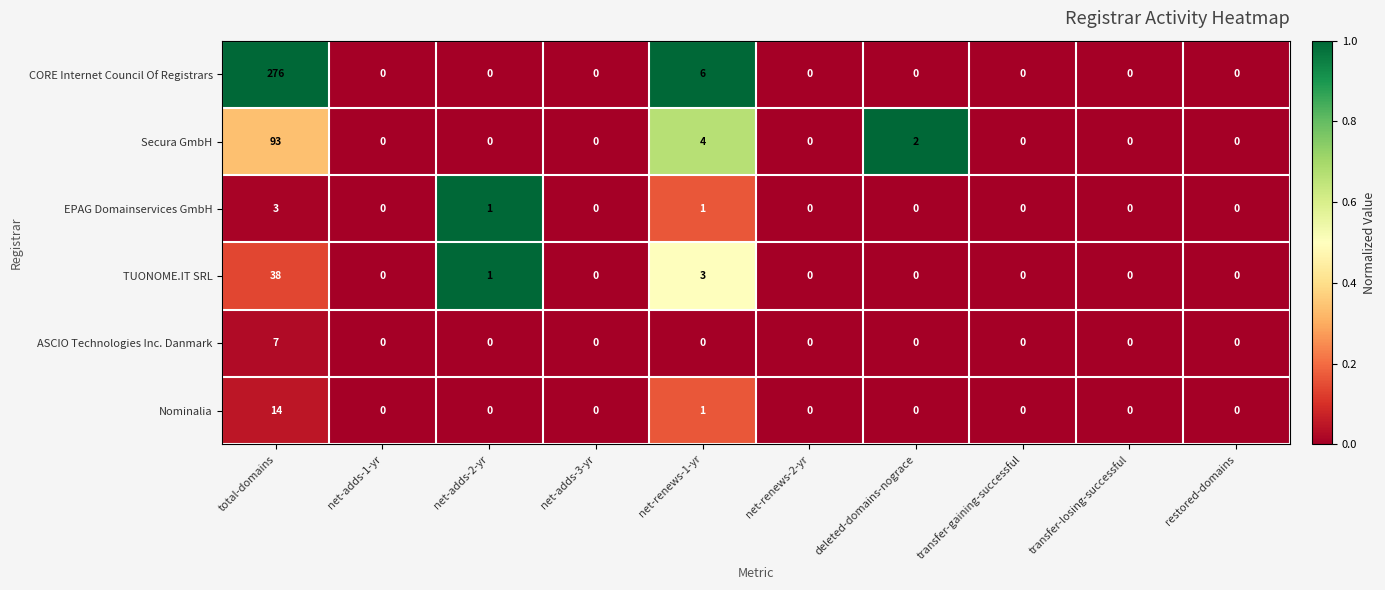

True or false: EPAG Domainservices GmbH has a value of 1 at net-renews-1-yr.

True